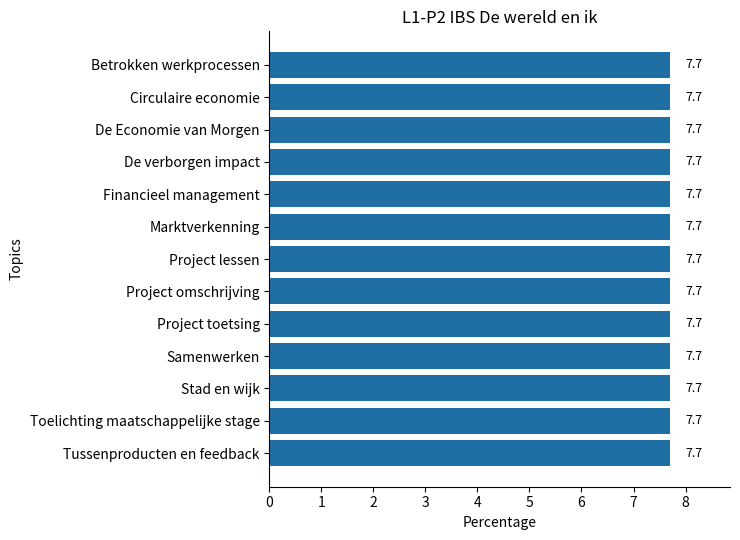

List the labels in order of value, smallest first.

Project omschrijving, Project toetsing, Toelichting maatschappelijke stage, Betrokken werkprocessen, Tussenproducten en feedback, Project lessen, De Economie van Morgen, Marktverkenning, Financieel management, De verborgen impact, Samenwerken, Circulaire economie, Stad en wijk